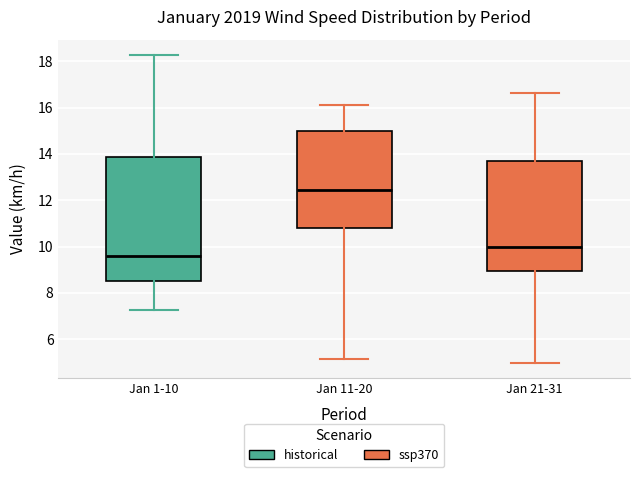

Reading left to right, read every box against the y-axis: the position of its median line, the range the box covers, and the ends of its whiskers. The values are not printed on the chart, so give them approximately, as read against the axis.

Jan 1-10: median 9.6, box 8.6 to 13.8, whiskers 7.2 to 18.2
Jan 11-20: median 12.4, box 10.8 to 15.0, whiskers 5.2 to 16.0
Jan 21-31: median 10.0, box 9.0 to 13.6, whiskers 5.0 to 16.6